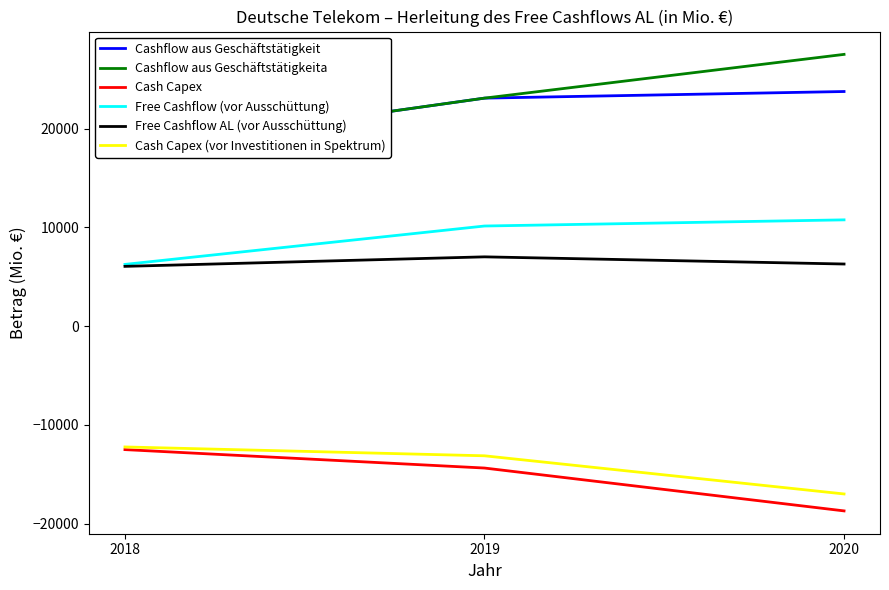

What is the sum of the Cashflow aus Geschäftstätigkeita values at 2018 and 2020?

45449